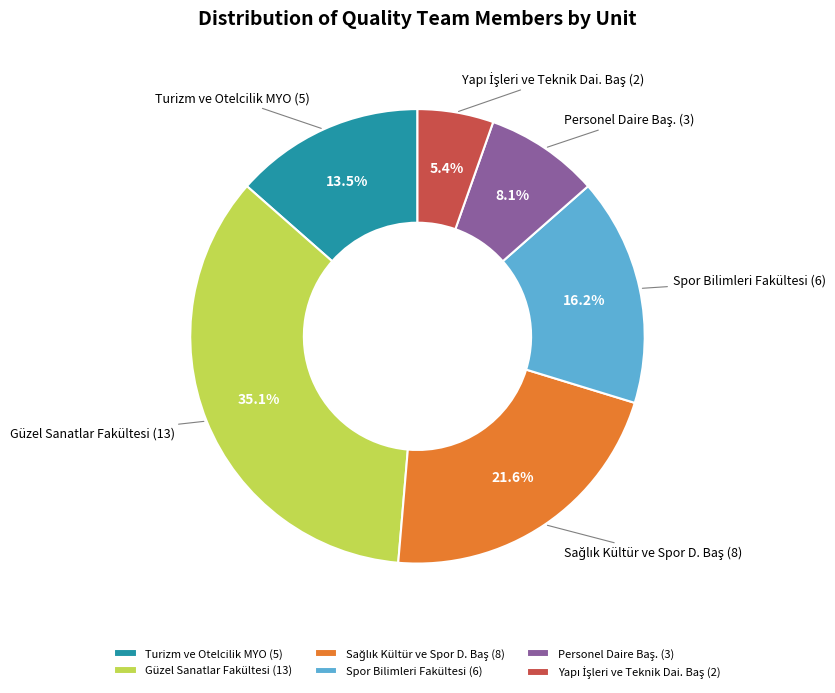

Is there any slice that represents more than half of the pie?

No